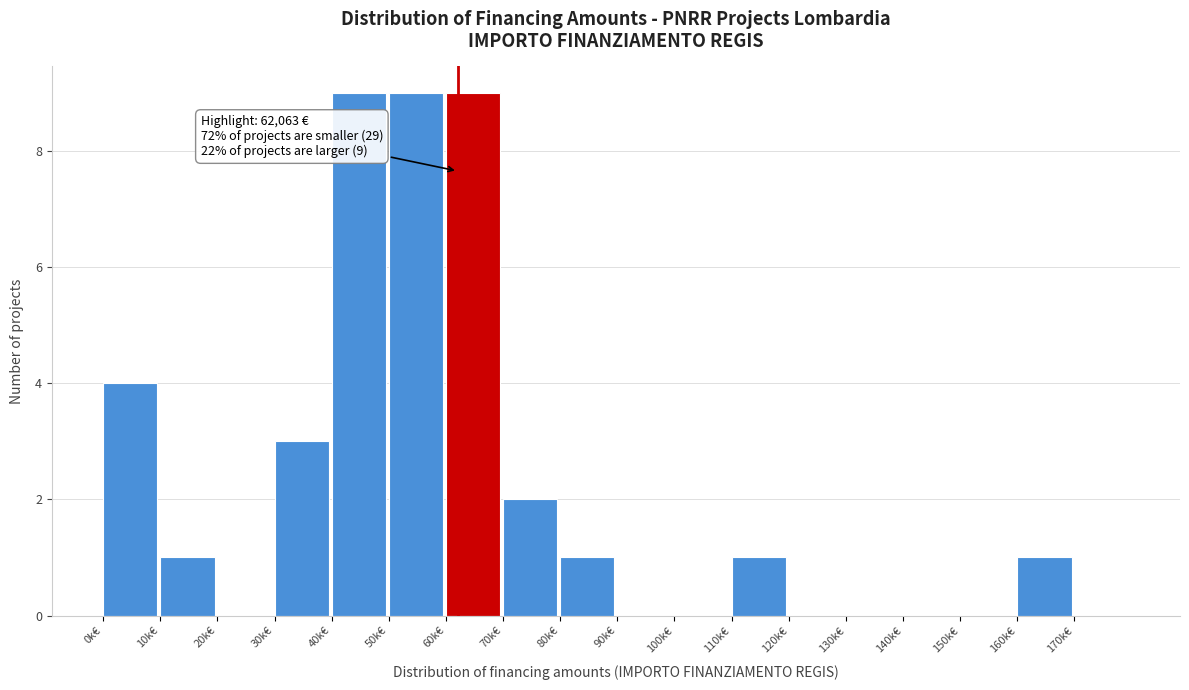

Reading left to right, extract all data points from this chart.

0k€=4	10k€=1	20k€=0	30k€=3	40k€=9	50k€=9	60k€=9	70k€=2	80k€=1	90k€=0	100k€=0	110k€=1	120k€=0	130k€=0	140k€=0	150k€=0	160k€=1	170k€=0